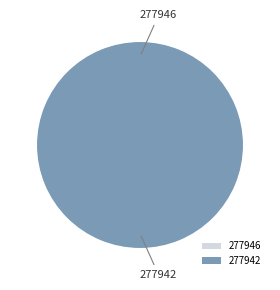

To the nearest percent, what is the combined percentage of 277946 and 277942?

100%